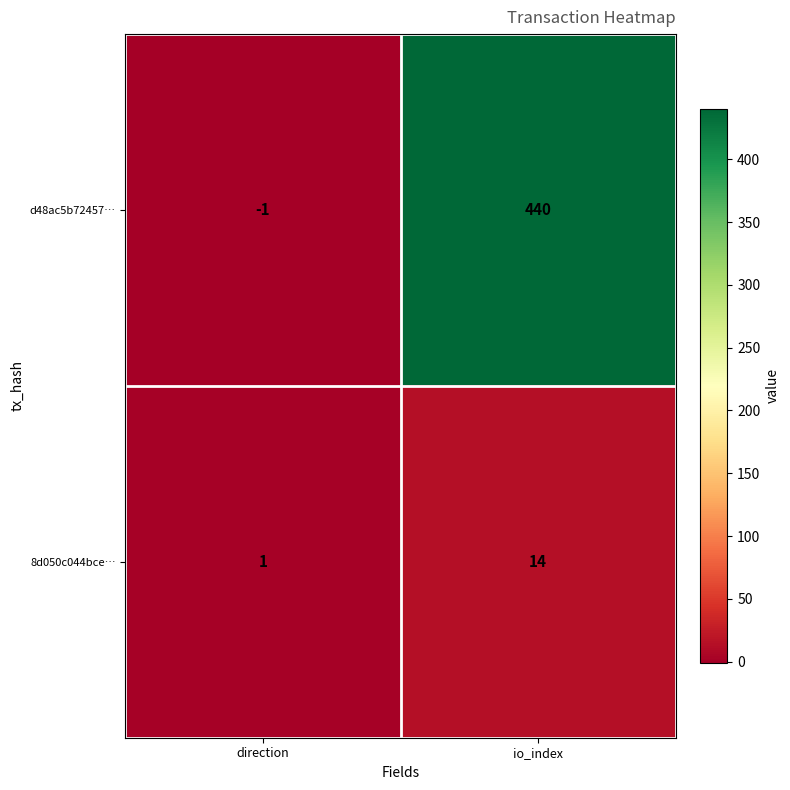

At which category does the chart reach its peak across all series?

io_index